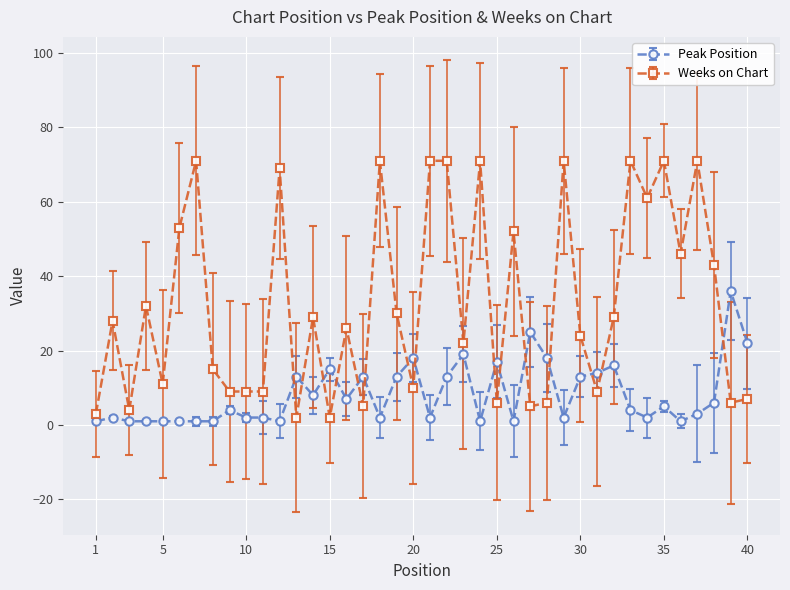

What is the average value of the Weeks on Chart series?

33